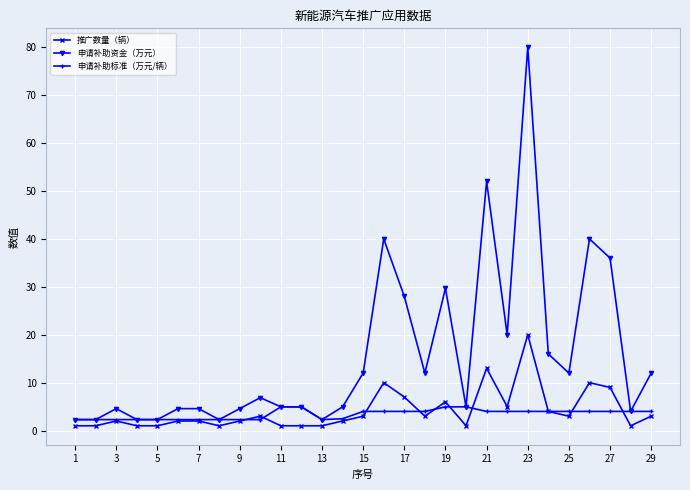

What is the value of the 申请补助资金（万元） point at the 17th from the left?

28.0